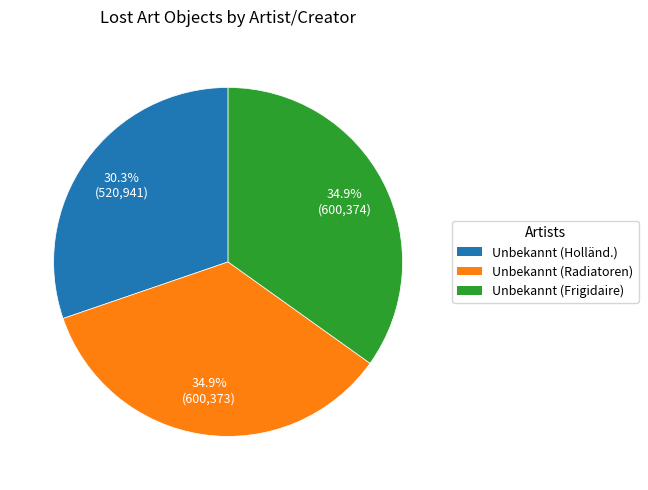

Is there any slice that represents more than half of the pie?

No